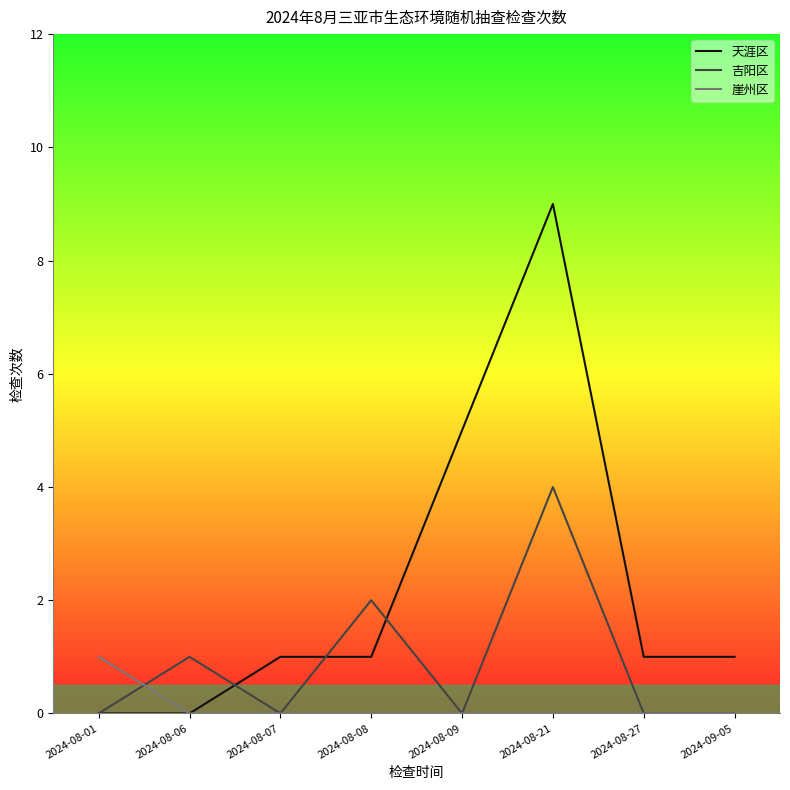

What position from the left is 2024-08-27?

7